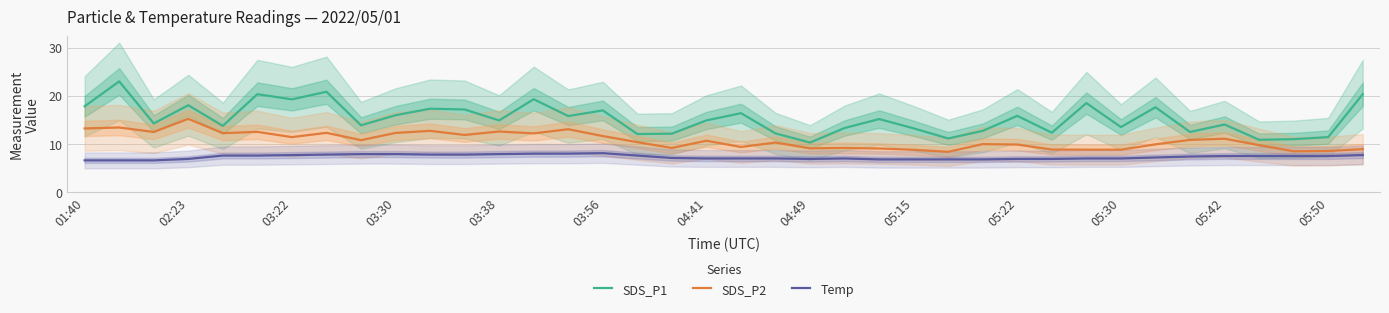

True or false: Temp and SDS_P1 cross at least once.

False